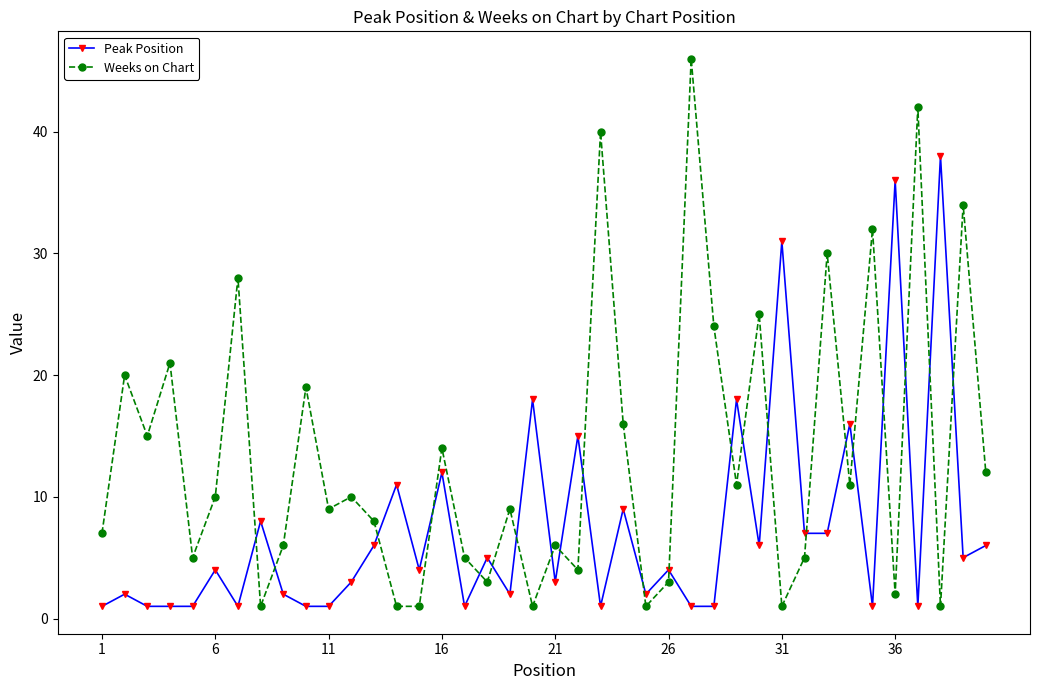

What is the sum of all Peak Position values?

293